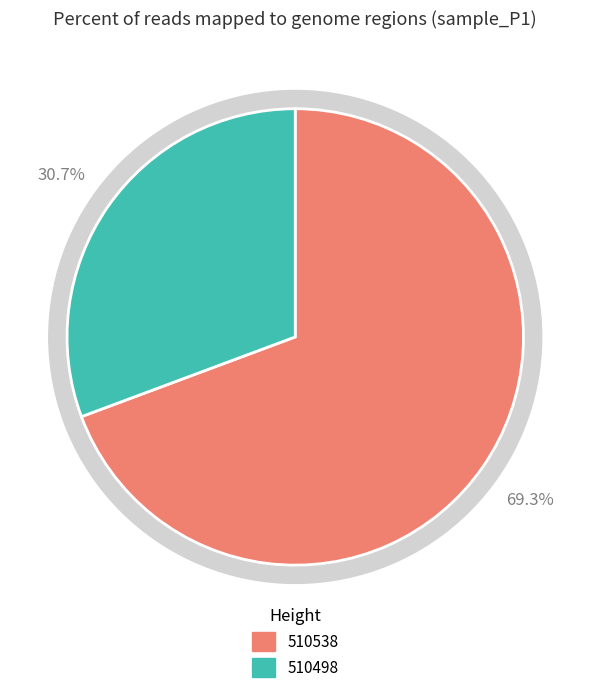

What is the majority slice?

510538